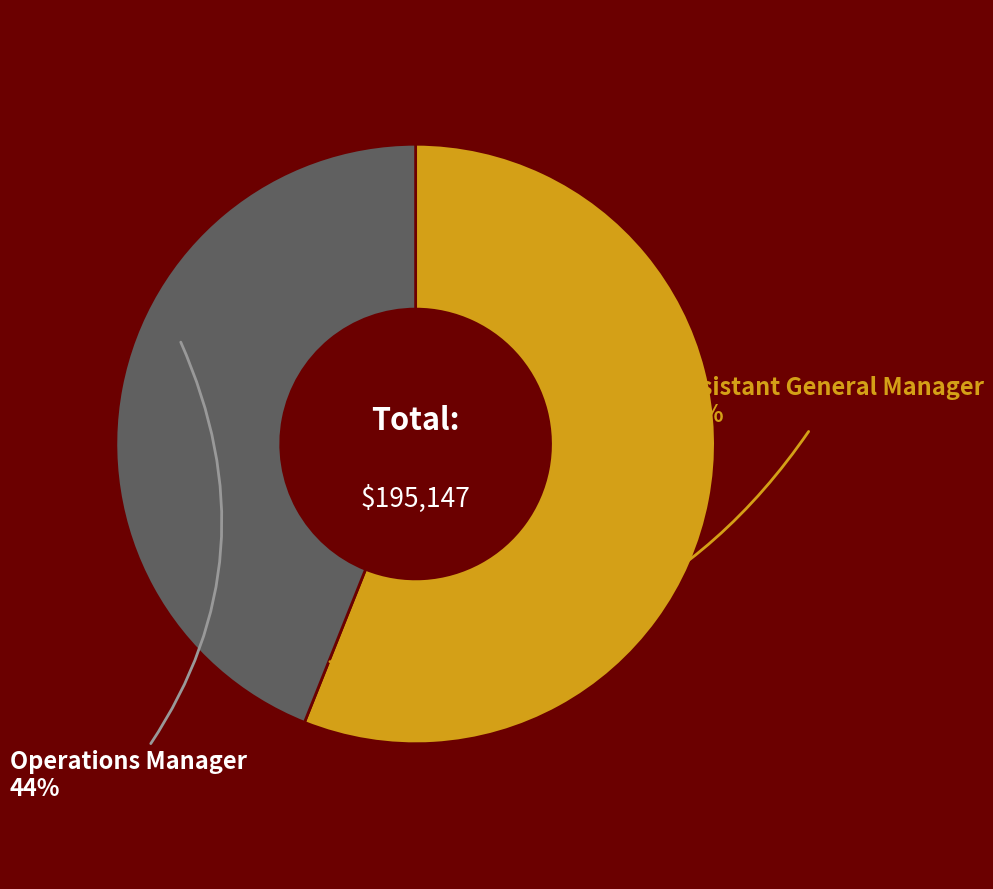

Between Assistant General Manager and Operations Manager, which is larger?

Assistant General Manager